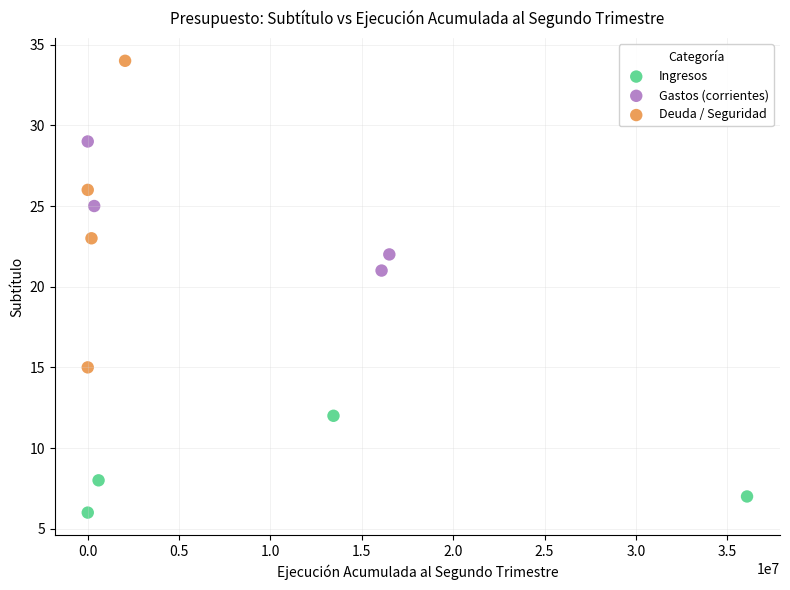

Which series reaches the minimum Y coordinate?

Ingresos